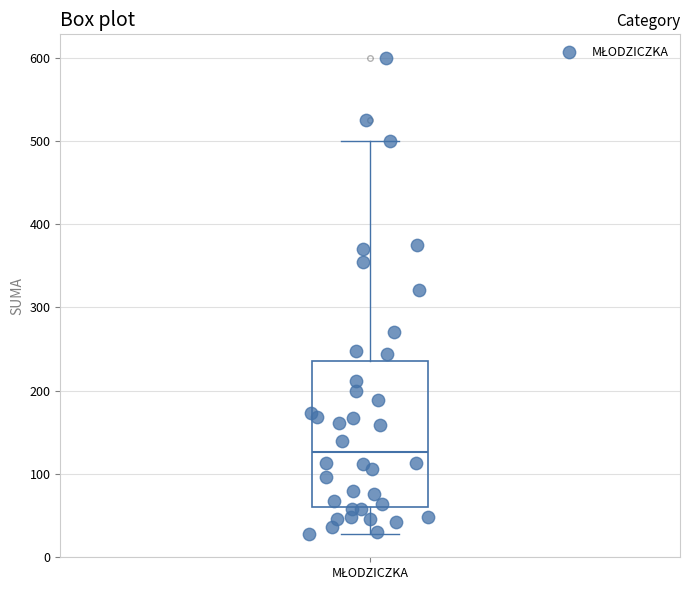

Where is the lower edge of the box for MŁODZICZKA on the y-axis? The values are not printed on the chart, so give them approximately, as read against the axis.

60